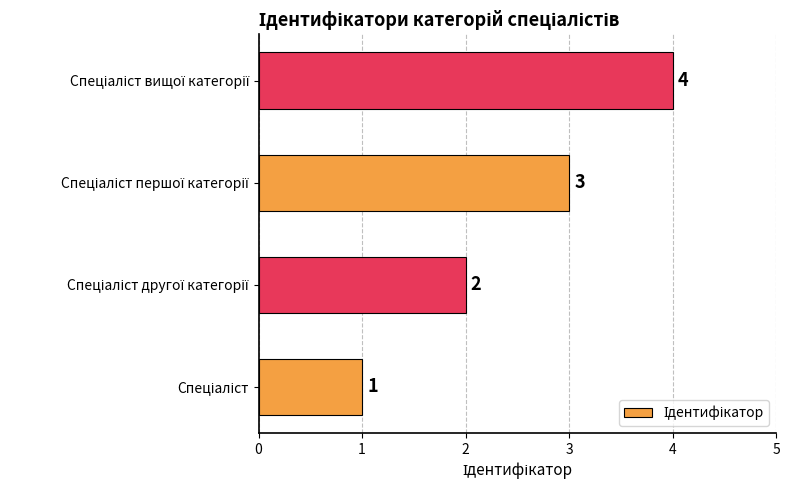

How many categories are shown in the chart?

4